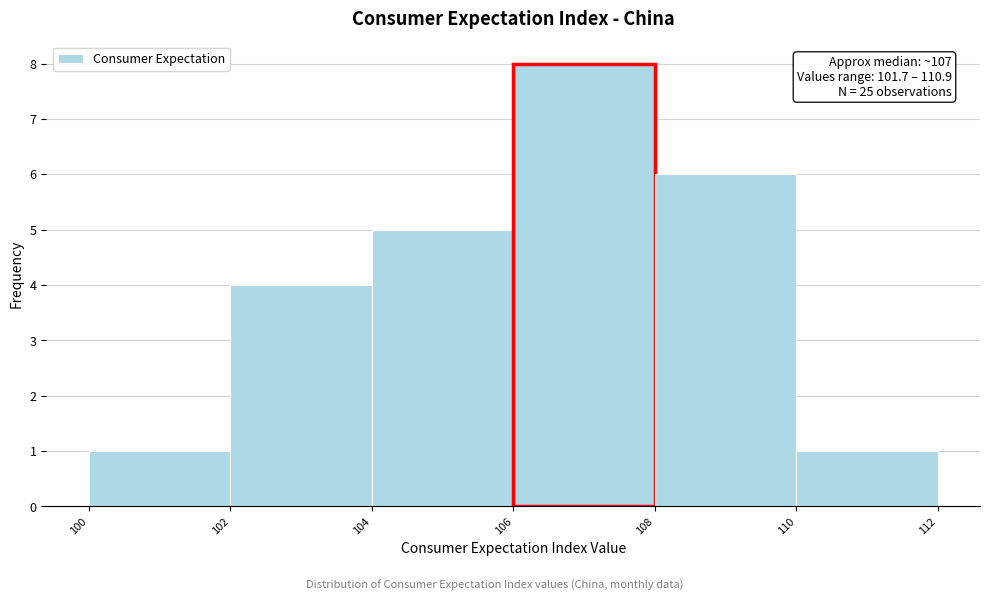

Which range on the x-axis has the tallest bar?

106 to 108